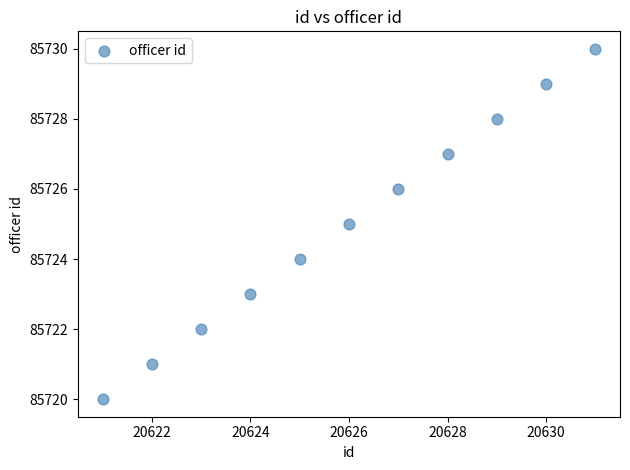

What is the range of Y values (max minus min)?

10